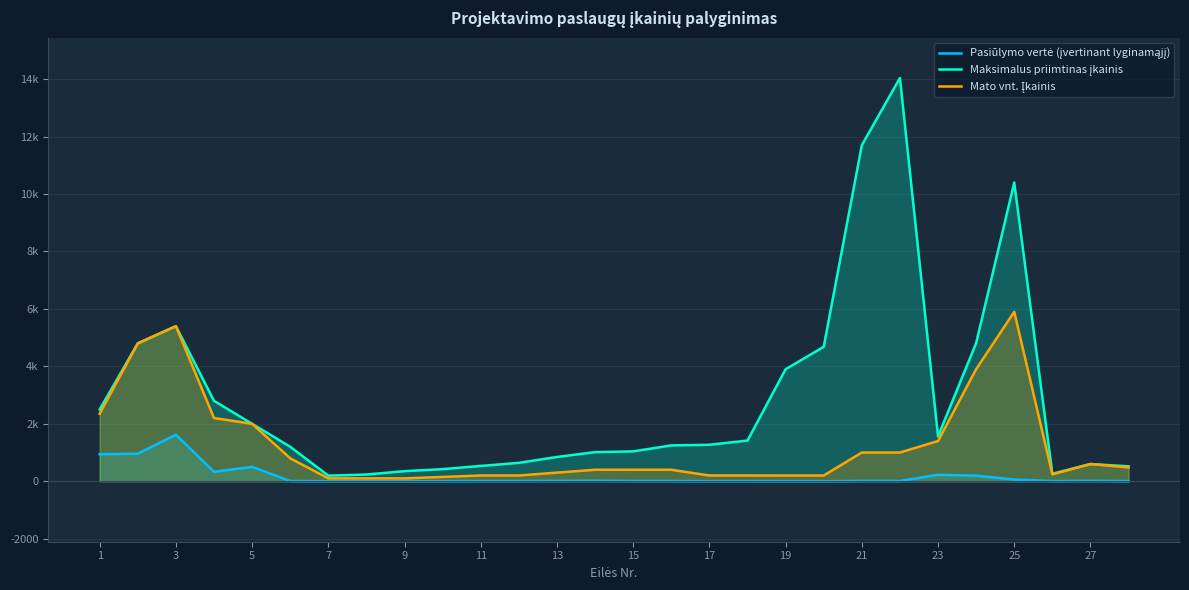

How many interior local peaks does the Mato vnt. Įkainis series have?

3